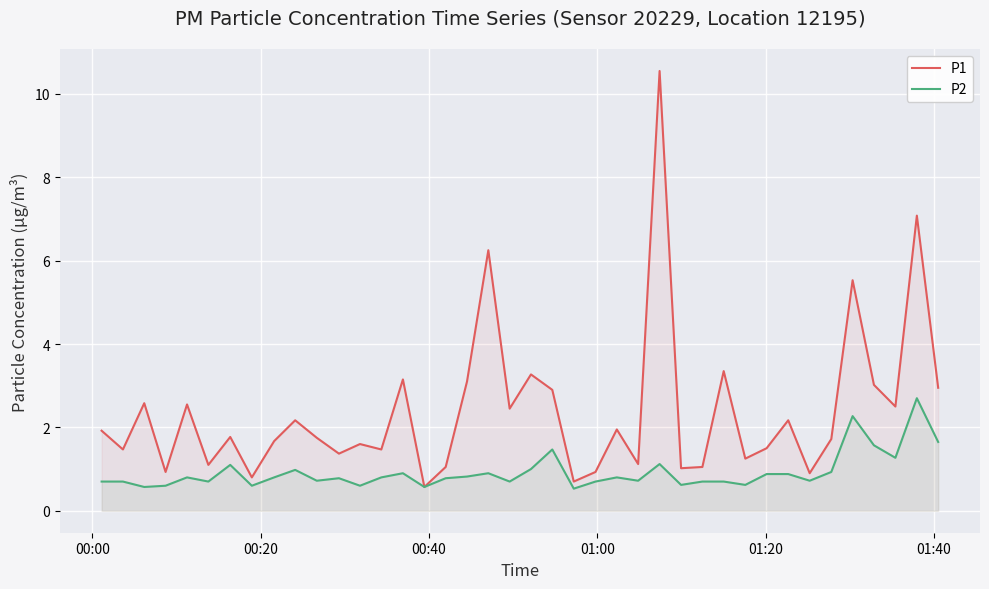

List the series in order of their overall mean, highest first.

P1, P2